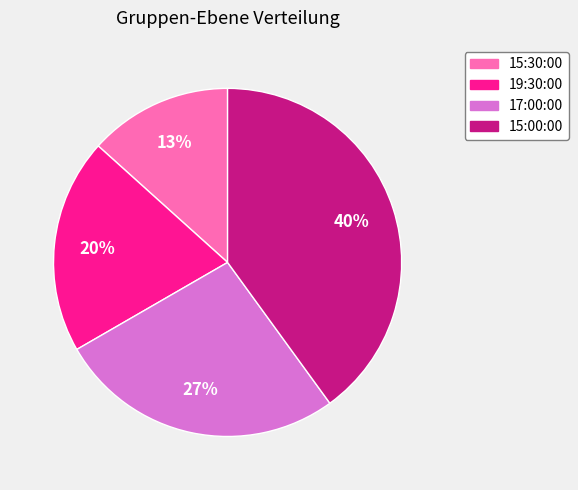

Count the number of slices in the pie.

4